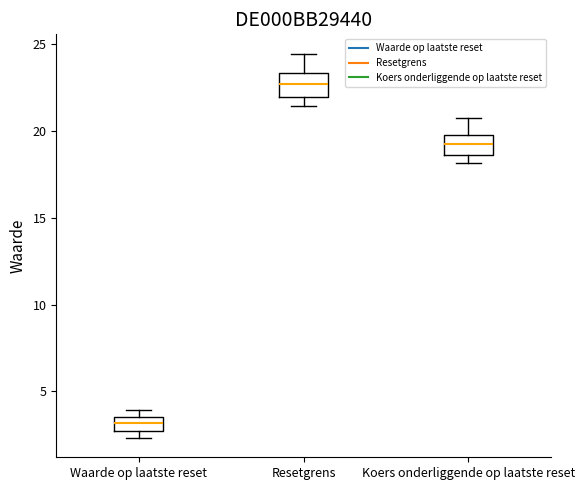

Reading left to right, read every box against the y-axis: the position of its median line, the range the box covers, and the ends of its whiskers. The values are not printed on the chart, so give them approximately, as read against the axis.

Waarde op laatste reset: median 3.0 (inside the box), box 3.0 to 3.5, whiskers 2.5 to 4.0
Resetgrens: median 22.5, box 22.0 to 23.5, whiskers 21.5 to 24.5
Koers onderliggende op laatste reset: median 19.0, box 18.5 to 20.0, whiskers 18.0 to 20.5